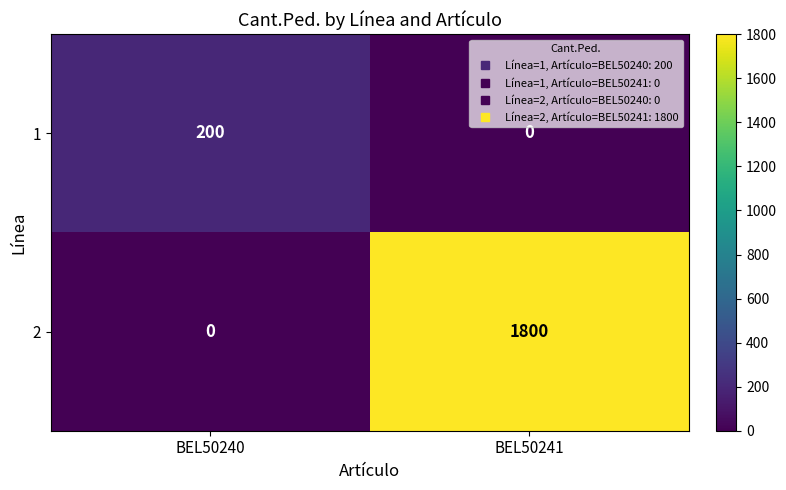

What is the difference between the highest and lowest values at BEL50240?

200